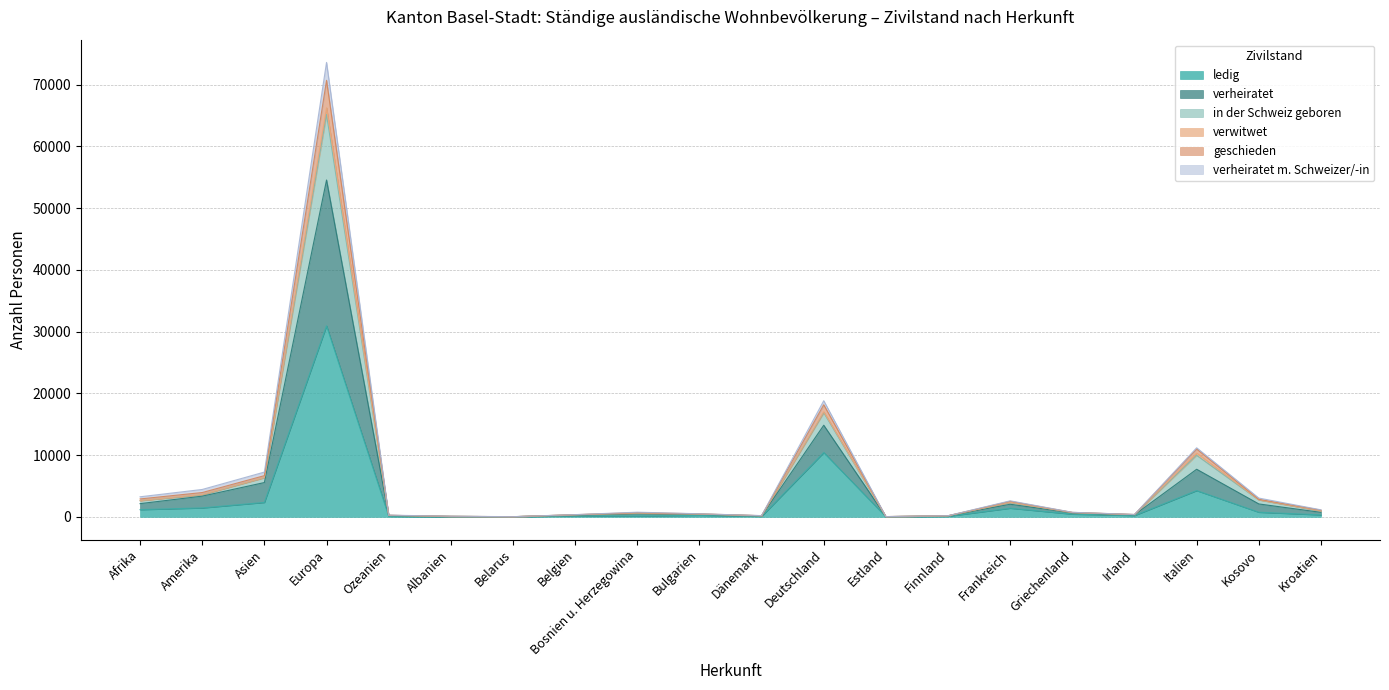

At which category is the sum across all series the highest?

Europa